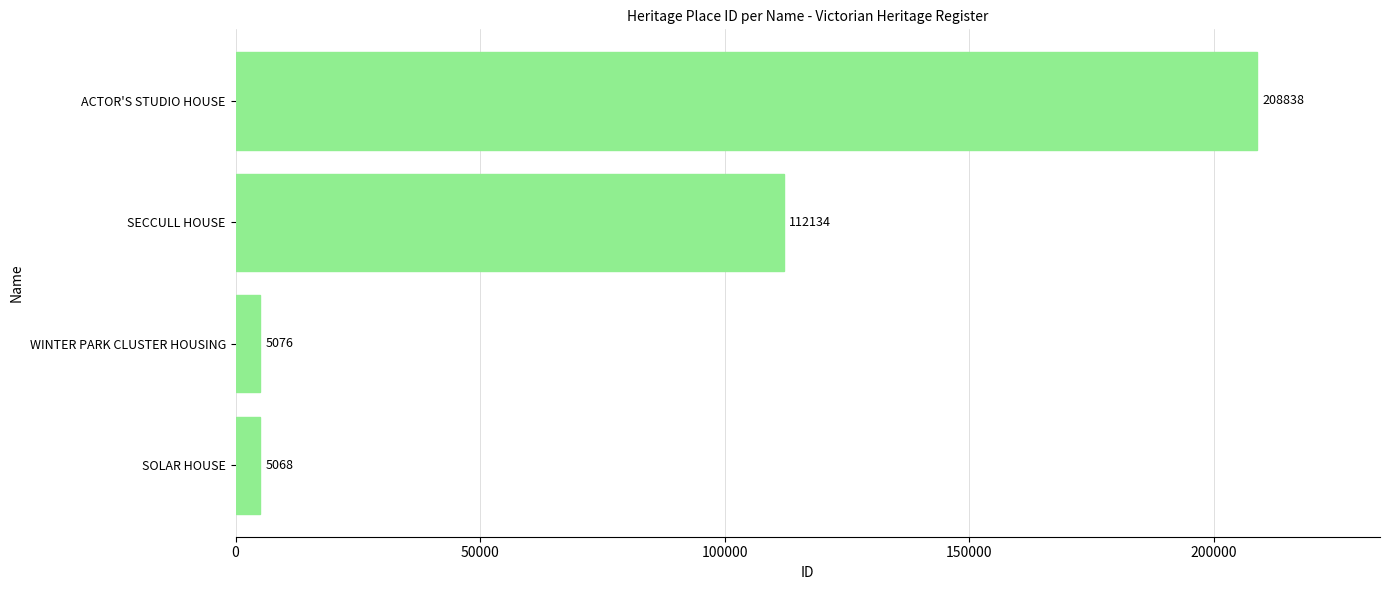

Does the chart contain stacked bars?

No